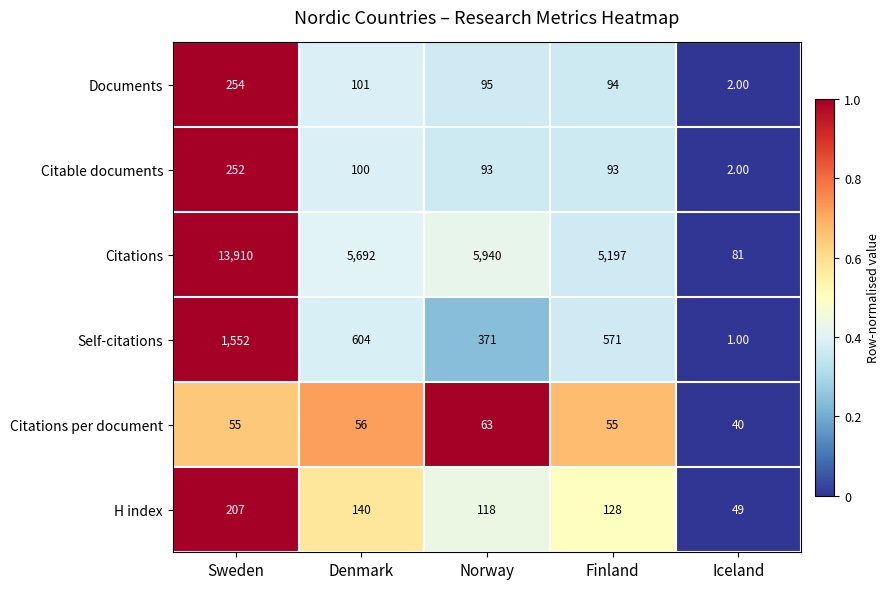

Which series has the widest spread of values?

Citations